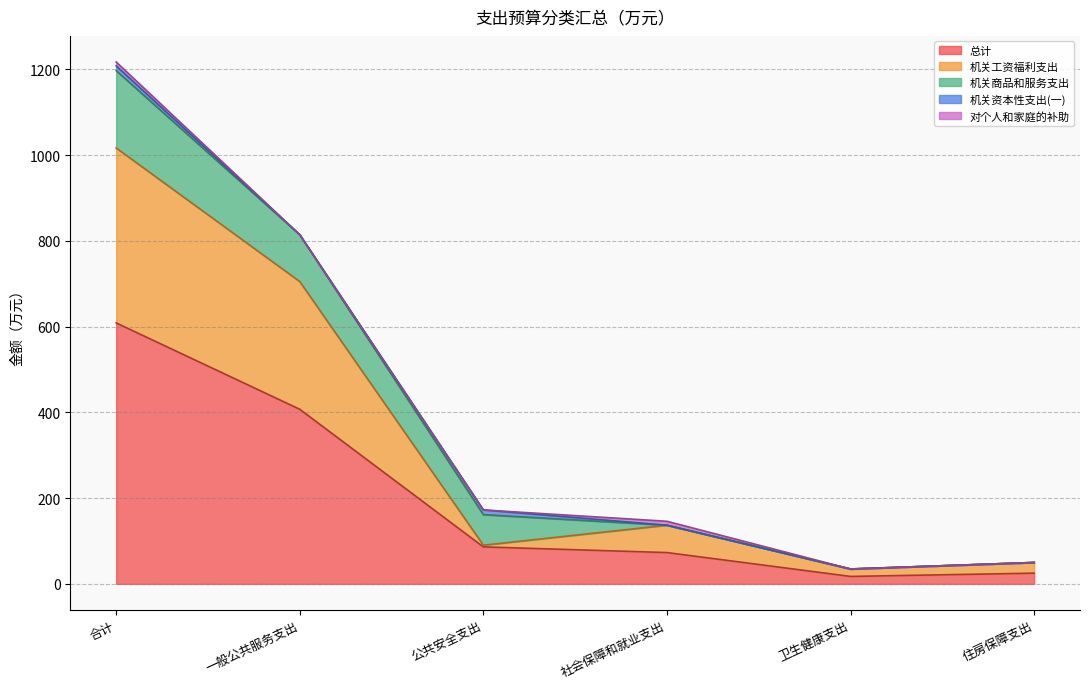

What position from the right is 合计?

6